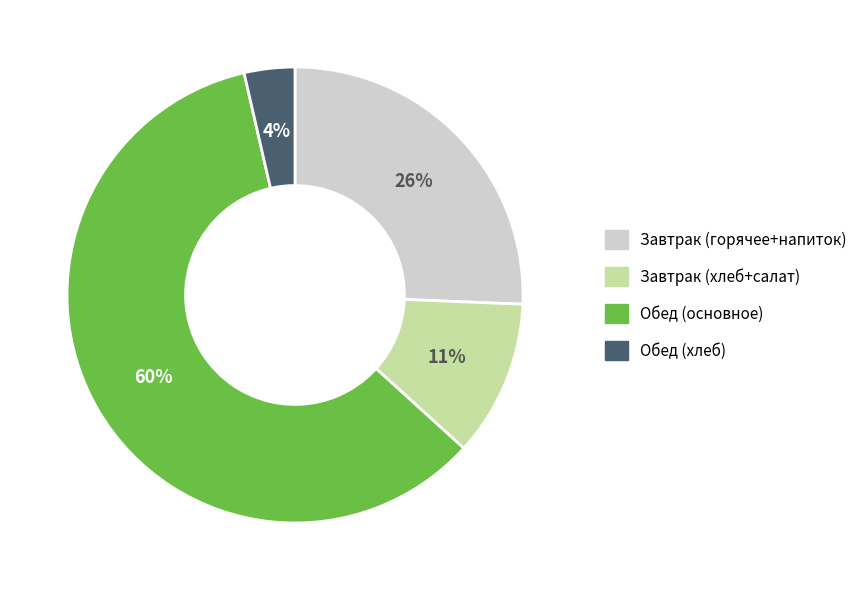

Does any single category account for the majority?

Yes